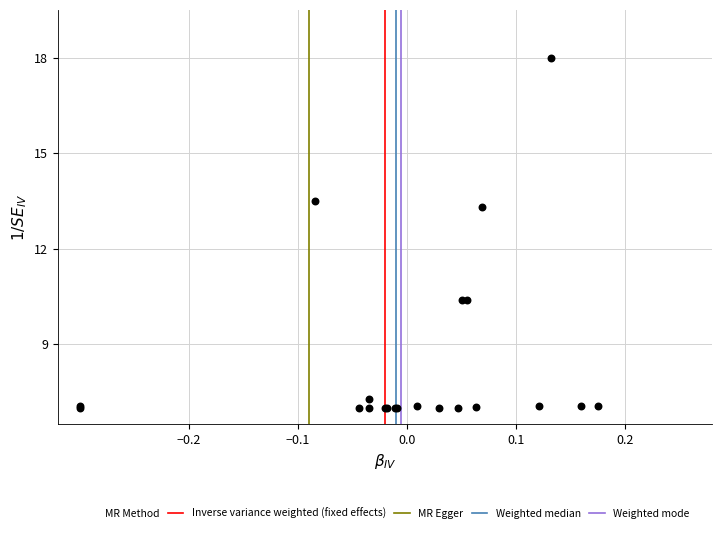

What Y value in the scatter plot is closest to 12?

13.3